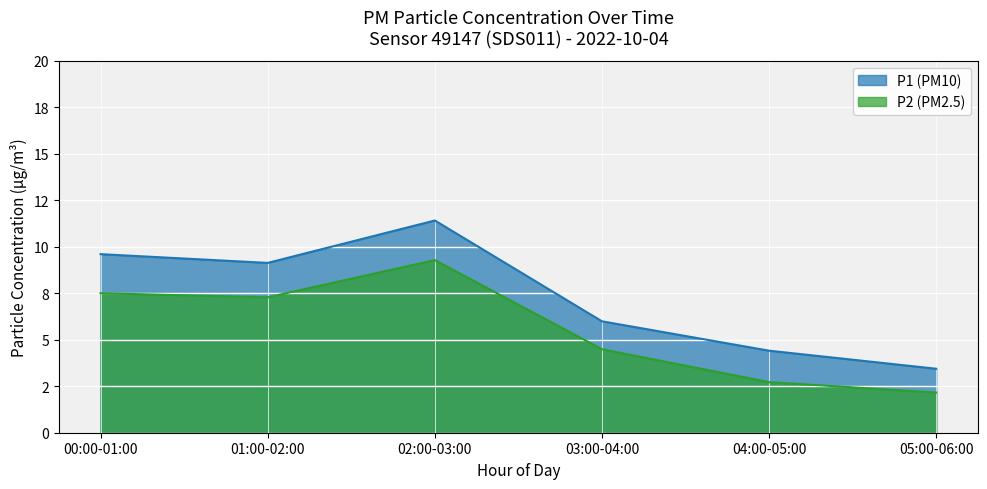

Reading left to right, what are all the values shown in this chart?

P1: 00:00-01:00=9.6	01:00-02:00=9.1	02:00-03:00=11.4	03:00-04:00=6.0	04:00-05:00=4.4	05:00-06:00=3.4
P2: 00:00-01:00=7.5	01:00-02:00=7.3	02:00-03:00=9.3	03:00-04:00=4.5	04:00-05:00=2.7	05:00-06:00=2.2